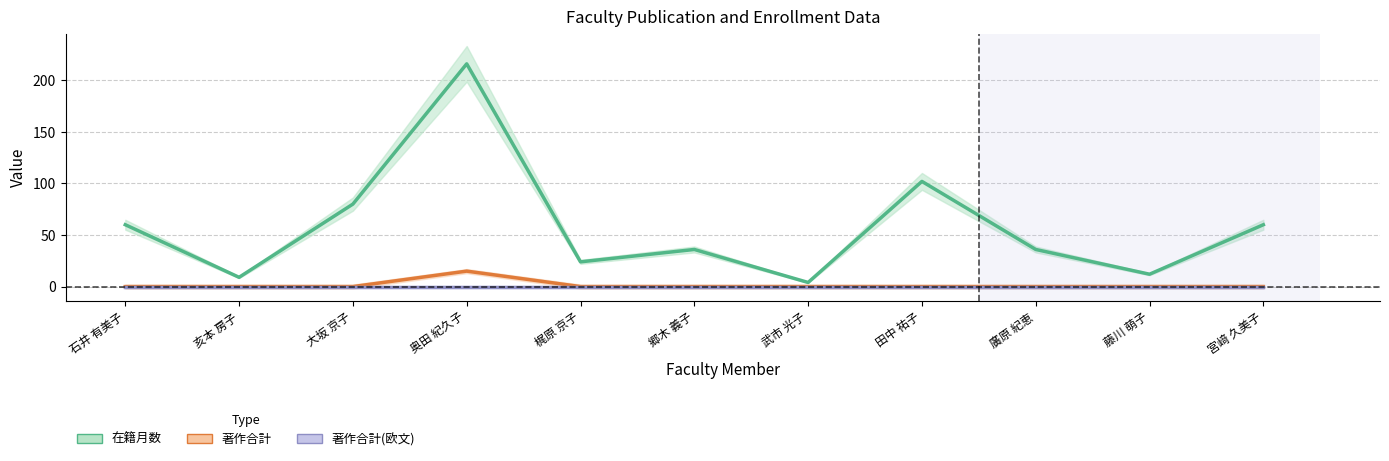

Rank the categories by 著作合計 value from highest to lowest.

奥田 紀久子, 石井 有美子, 亥本 房子, 大坂 京子, 梶原 京子, 郷木 義子, 武市 光子, 田中 祐子, 廣原 紀恵, 藤川 萌子, 宮﨑 久美子